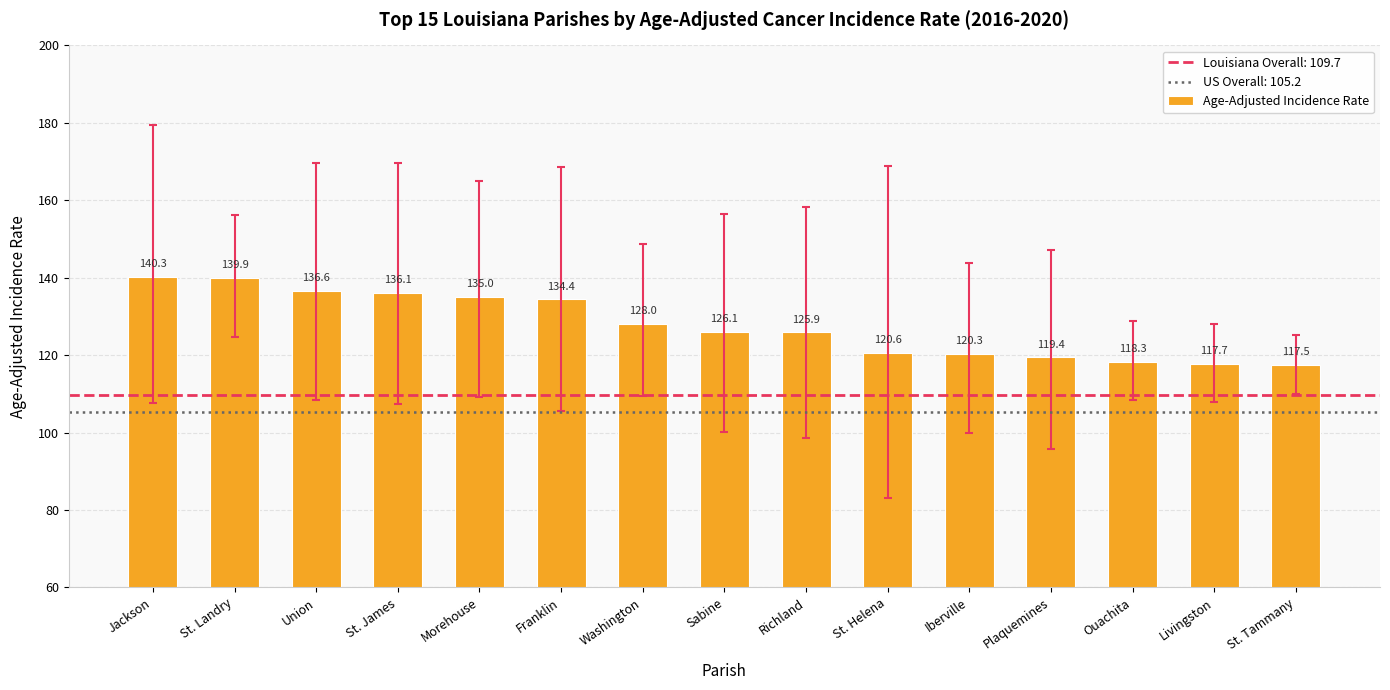

What is the change in value from Iberville to Ouachita?

-2.0